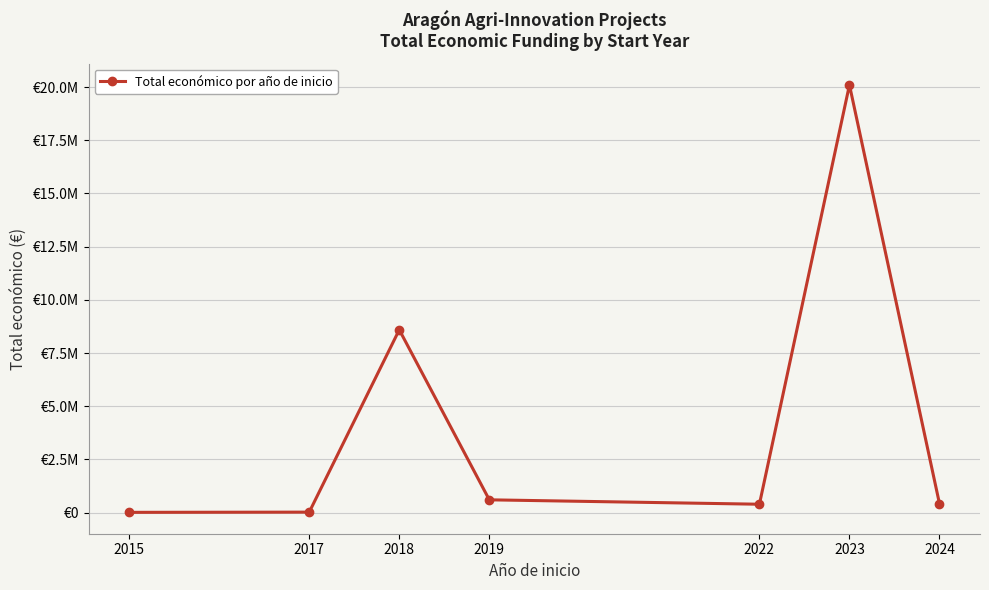

Between 2015 and 2018, which is larger?

2018